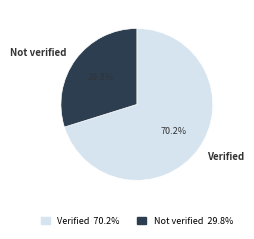

The Verified slice represents 58% of the pie. True or false?

False